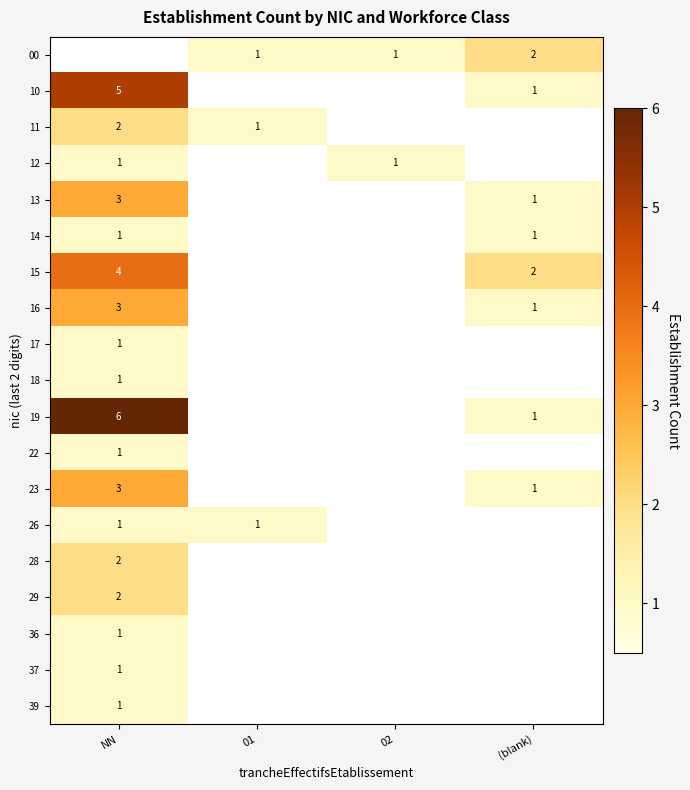

The 13 series shows 4 at NN. True or false?

False